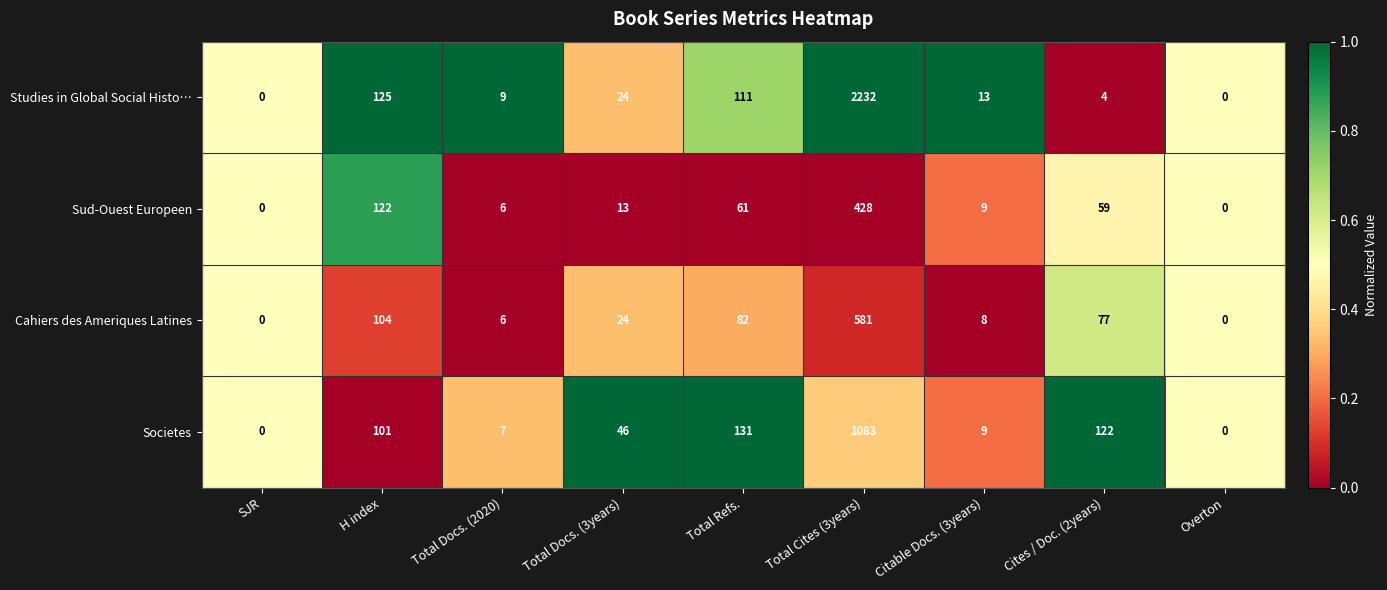

The Cahiers des Ameriques Latines series shows 0 at Overton. True or false?

True